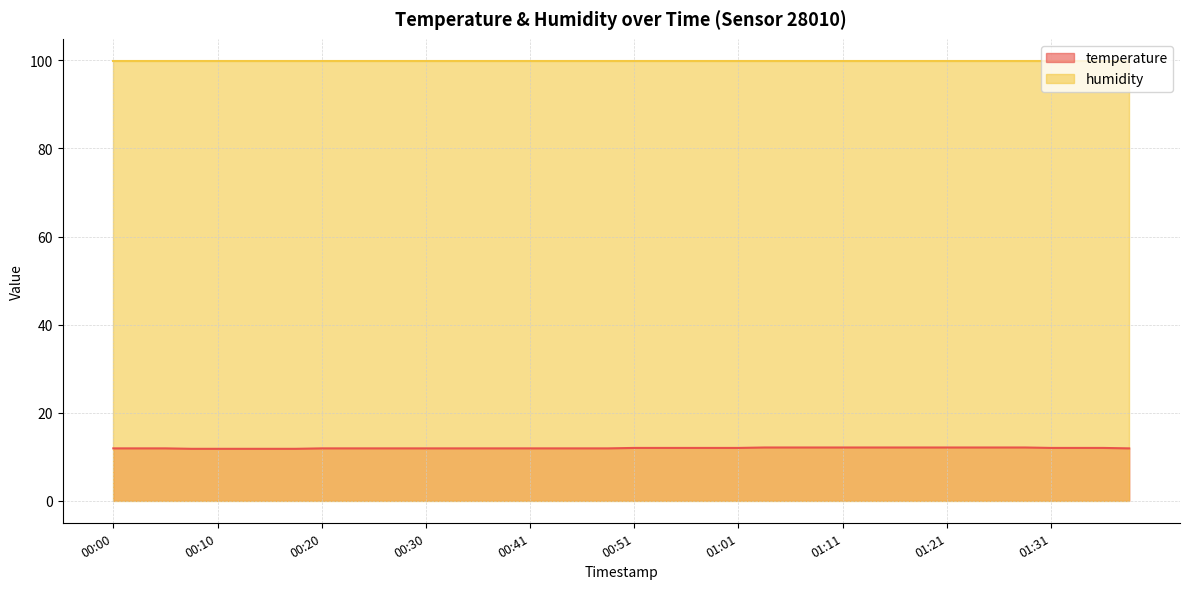

Between 00:46 and 00:30, which is larger?

00:46